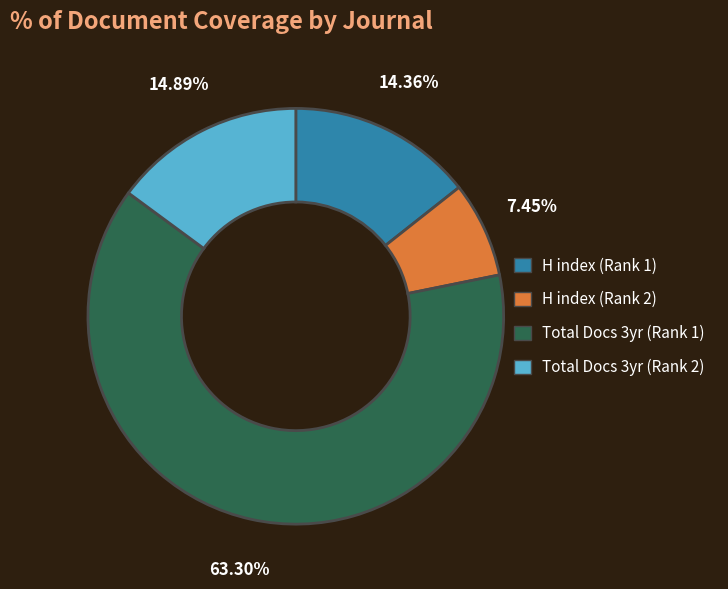

How many slices are in this pie chart?

4